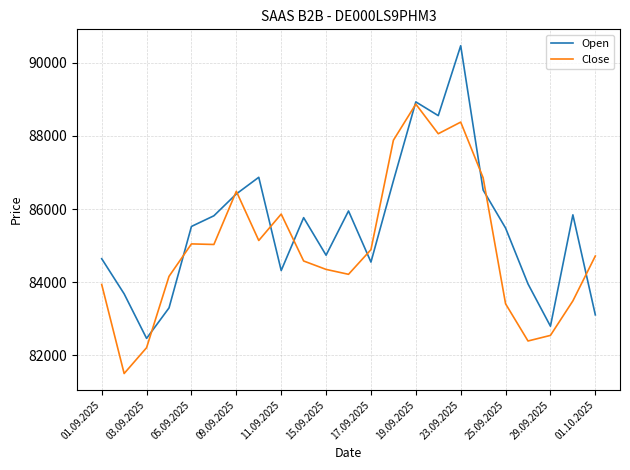

Which series ends up on top after the final intersection of Open and Close?

Close